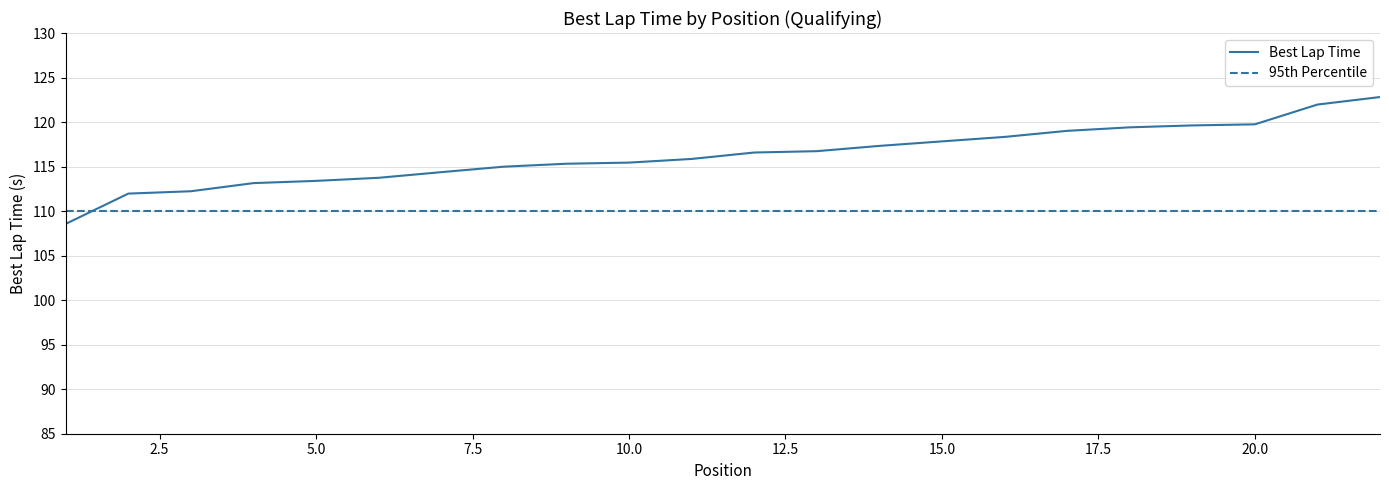

List the labels in order of value, smallest first.

1, 2, 3, 4, 5, 6, 7, 8, 9, 10, 11, 12, 13, 14, 15, 16, 17, 18, 19, 20, 21, 22